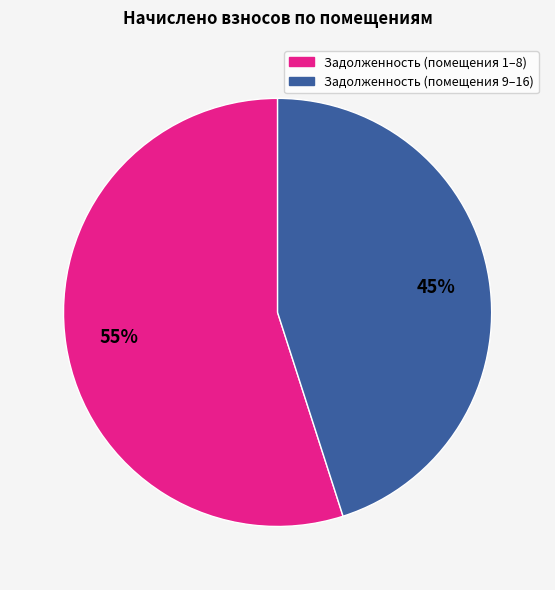

Is there any slice that represents more than half of the pie?

Yes